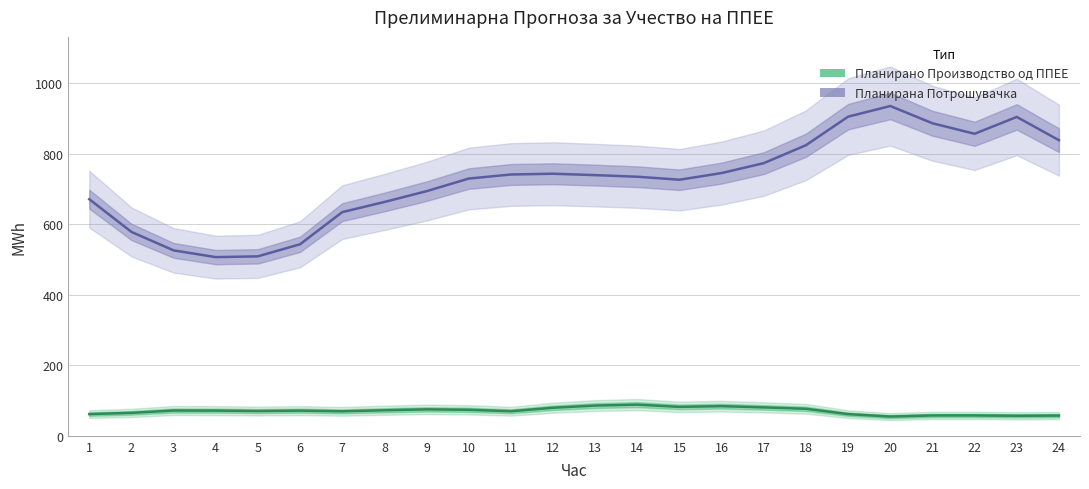

At which category is the sum across all series the highest?

20